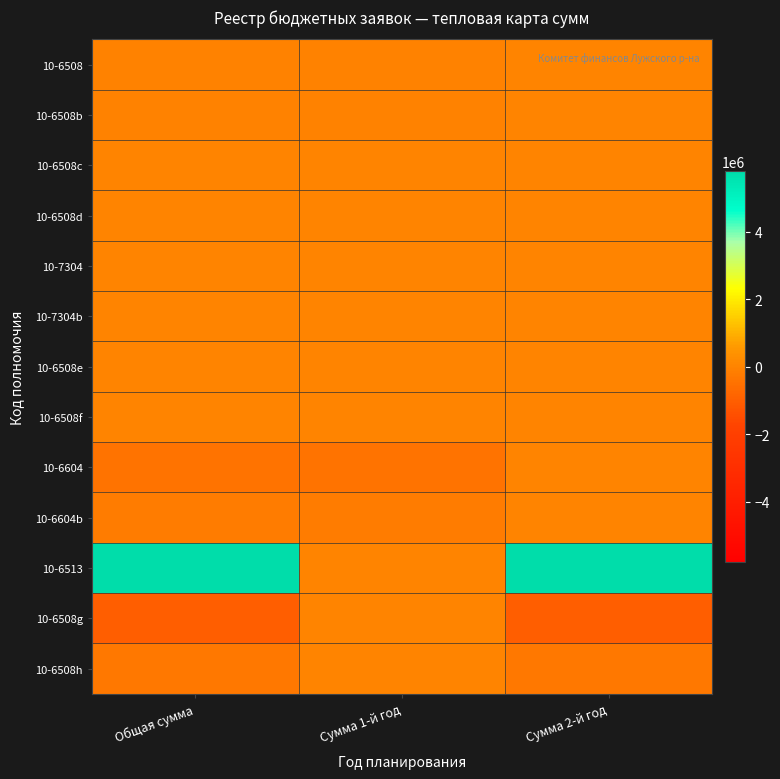

At which category is the sum across all series the highest?

Сумма 2-й год